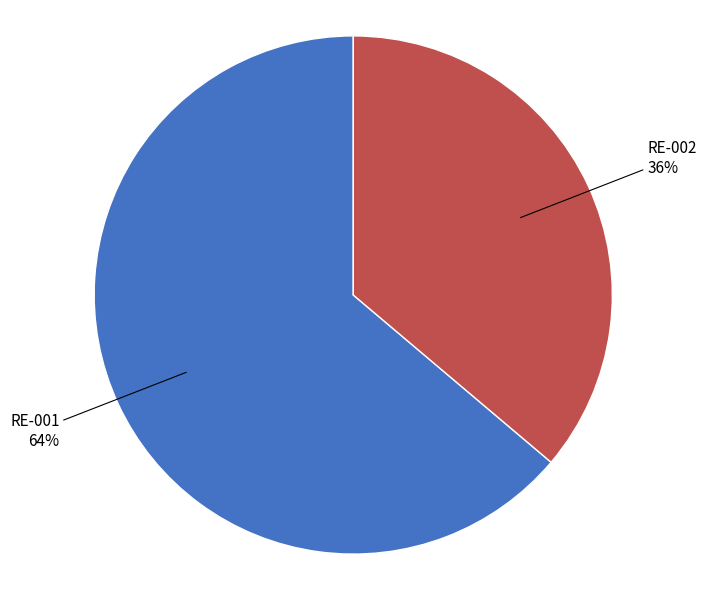

Does any single category account for the majority?

Yes